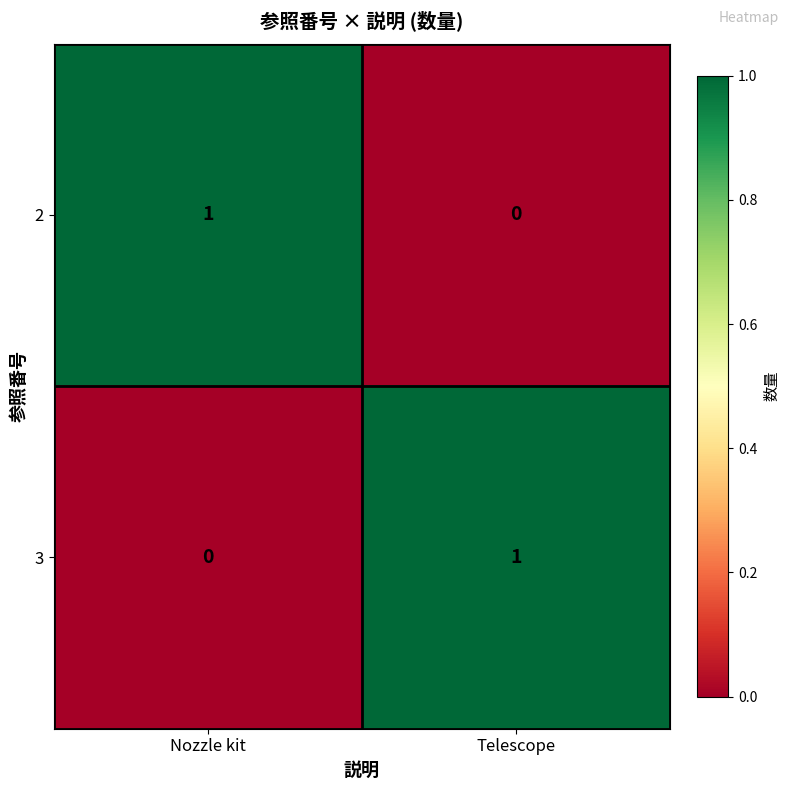

Rank the series at Telescope from highest to lowest value.

3, 2